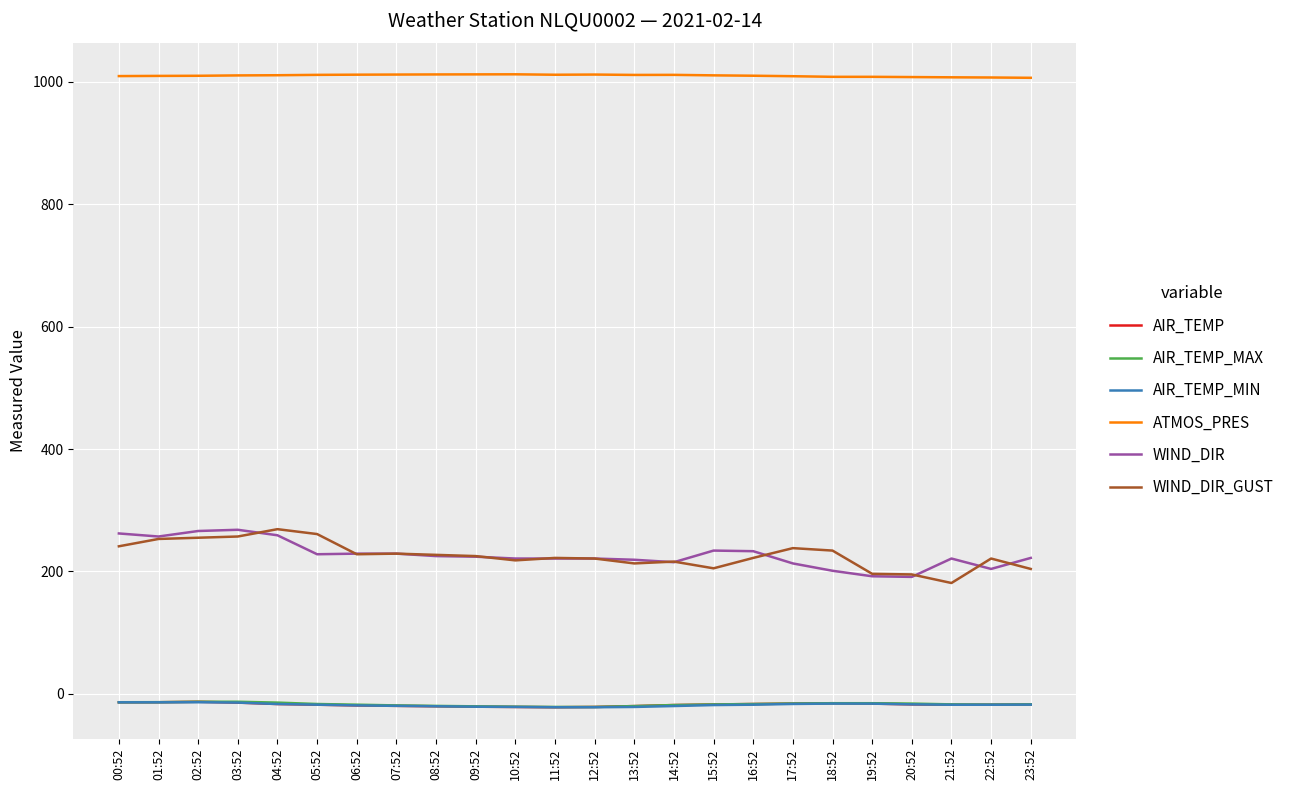

Read the AIR_TEMP_MIN value at 01:52.

-14.0